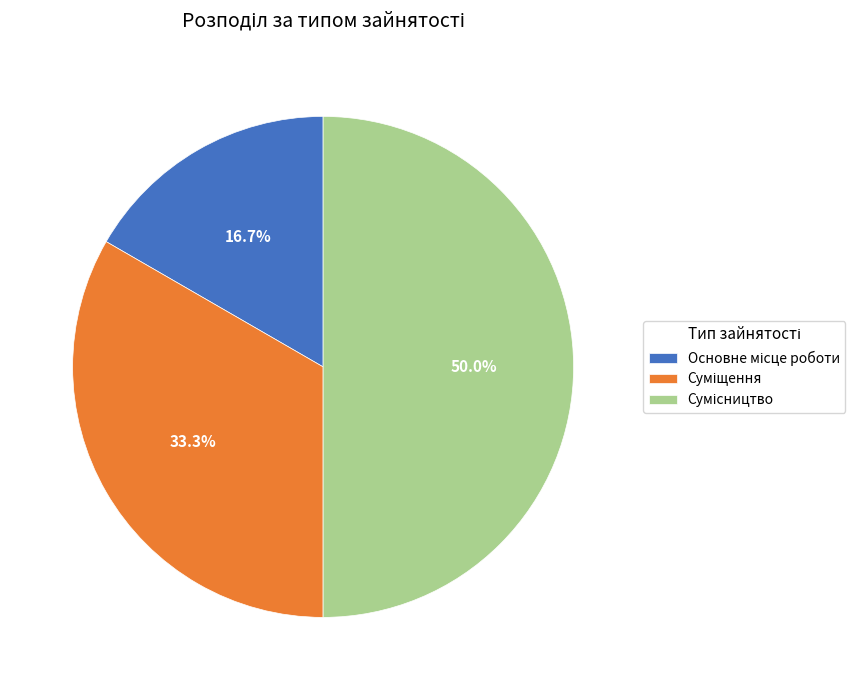

Is there a majority slice in this chart?

No